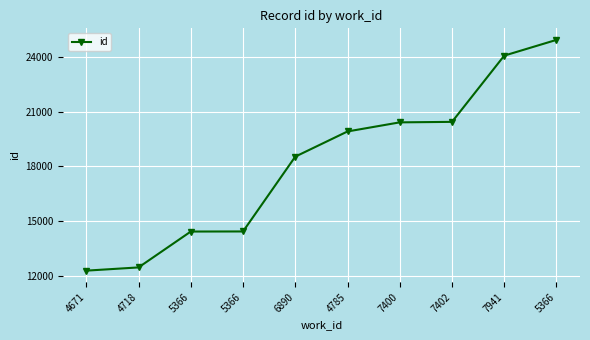

Rank the categories by value from highest to lowest.

5366, 7941, 7402, 7400, 4785, 6890, 5366, 5366, 4718, 4671